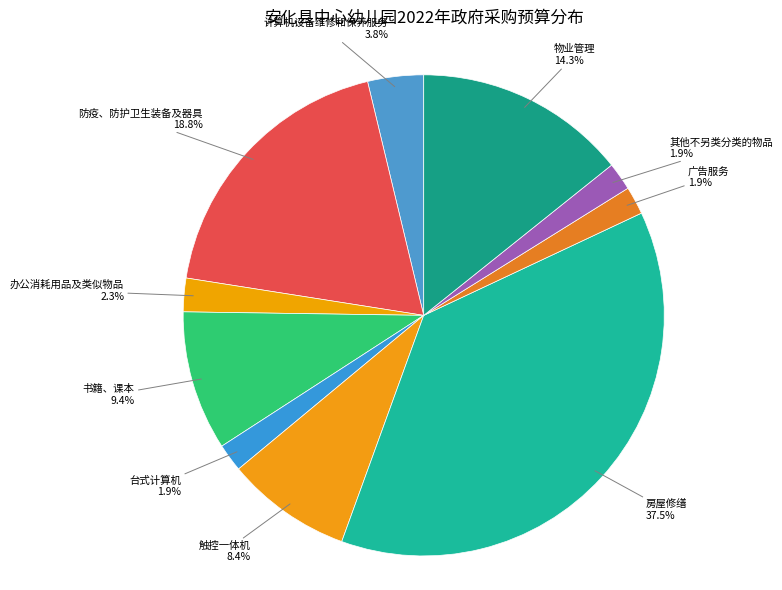

To the nearest percent, what portion does 物业管理 represent?

14%